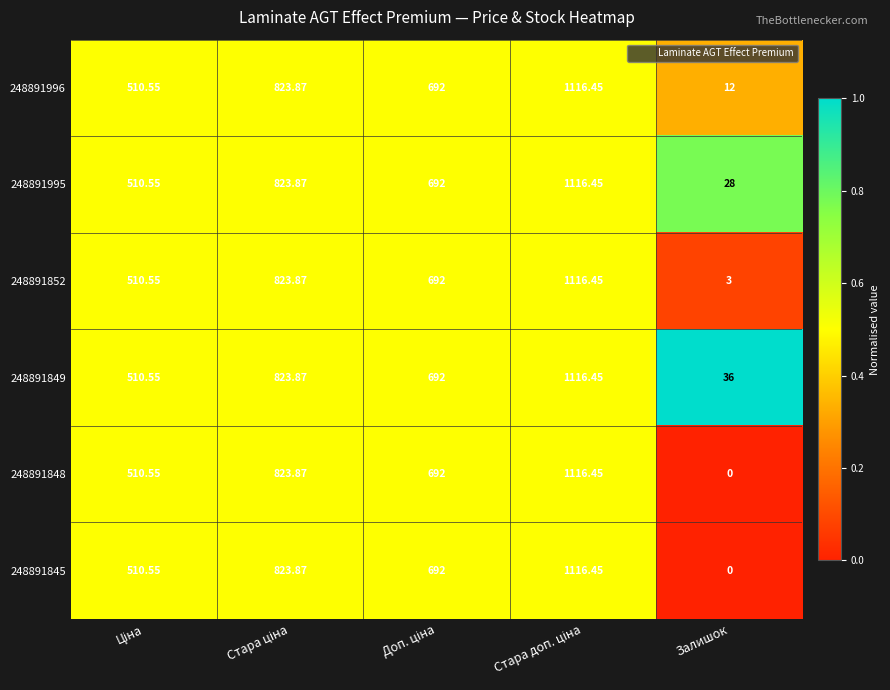

At how many categories does at least one series exceed 0?

5